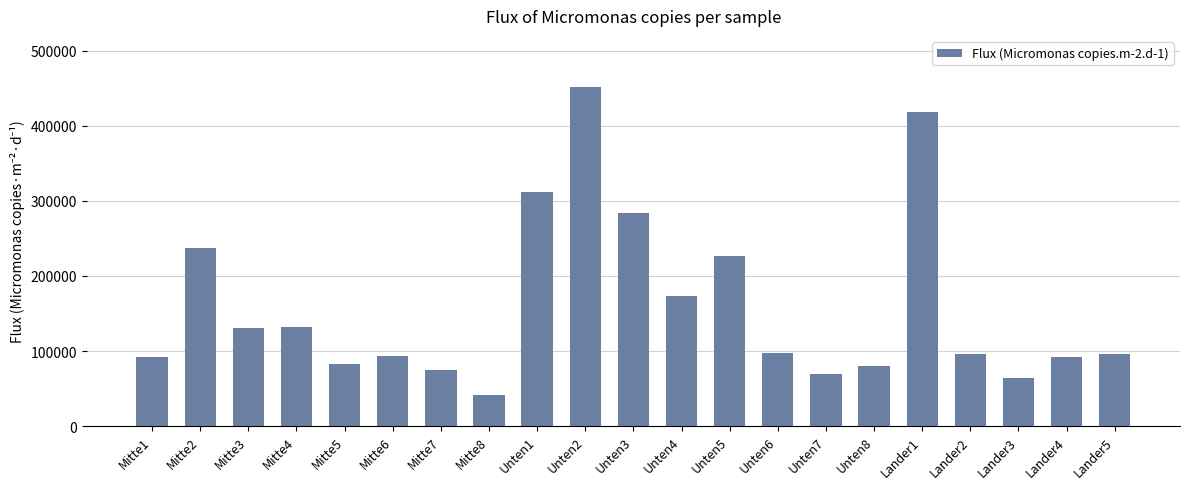

Which has a higher value, Unten7 or Lander1?

Lander1